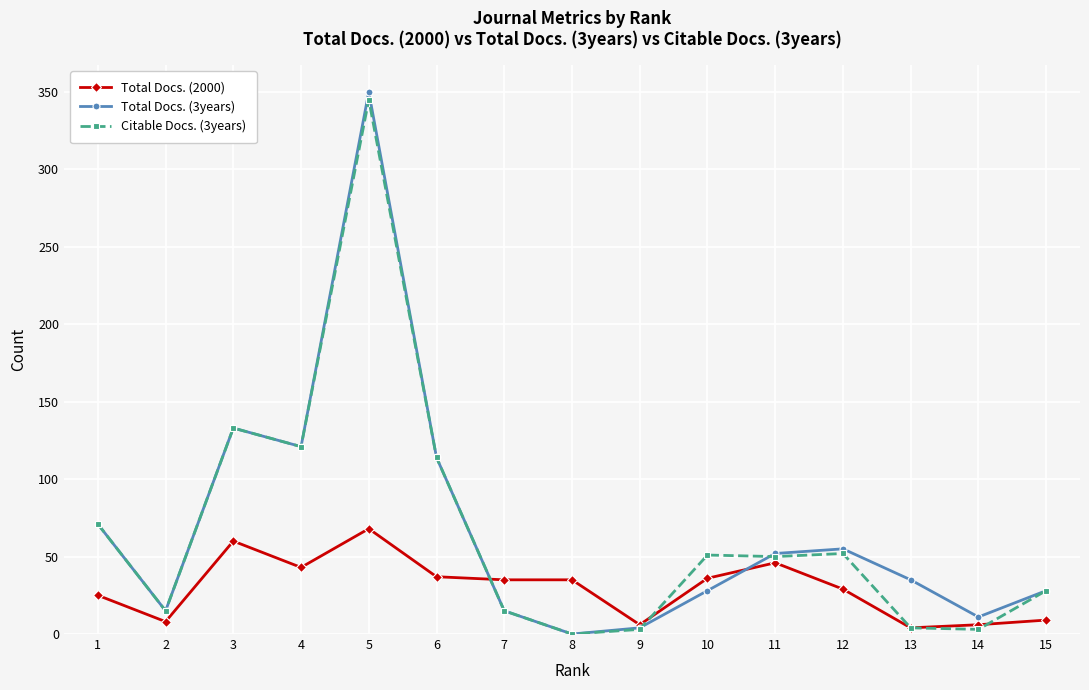

At how many categories does at least one series exceed 262?

1